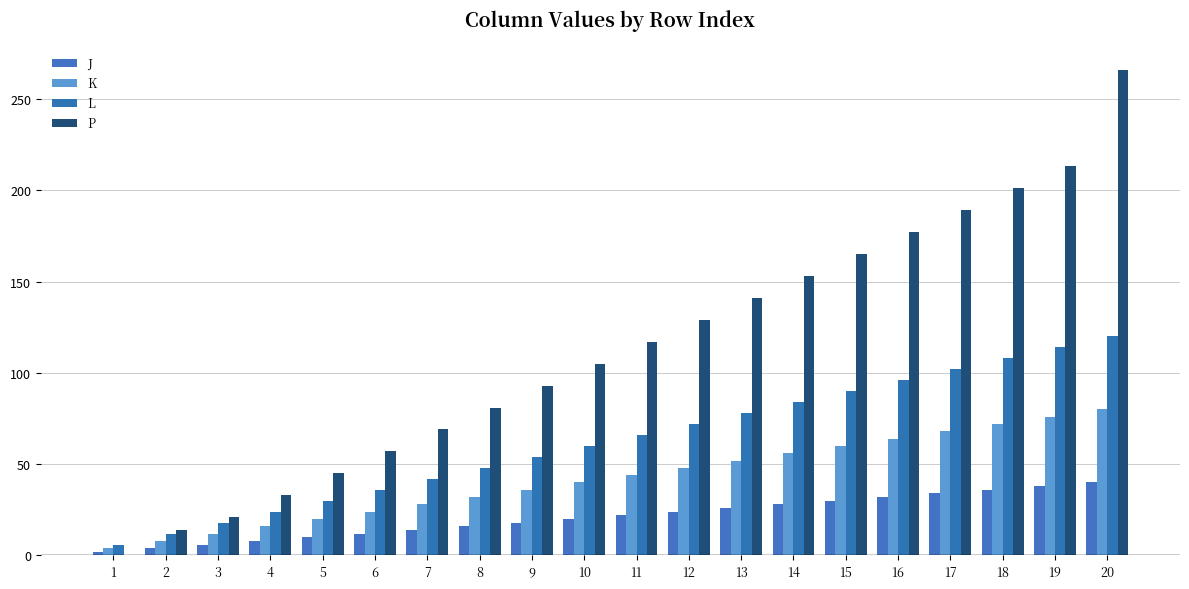

What is the maximum value shown in the chart?

266